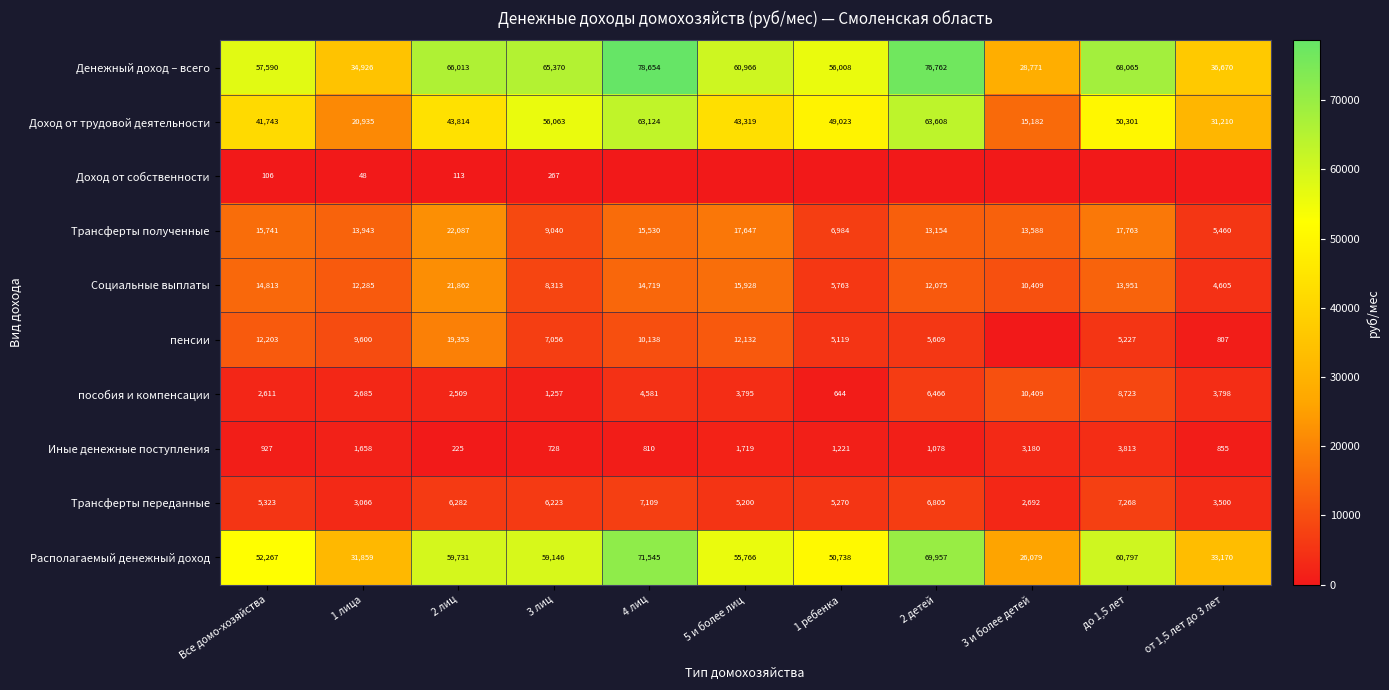

At which category does the chart reach its minimum across all series?

4 лиц